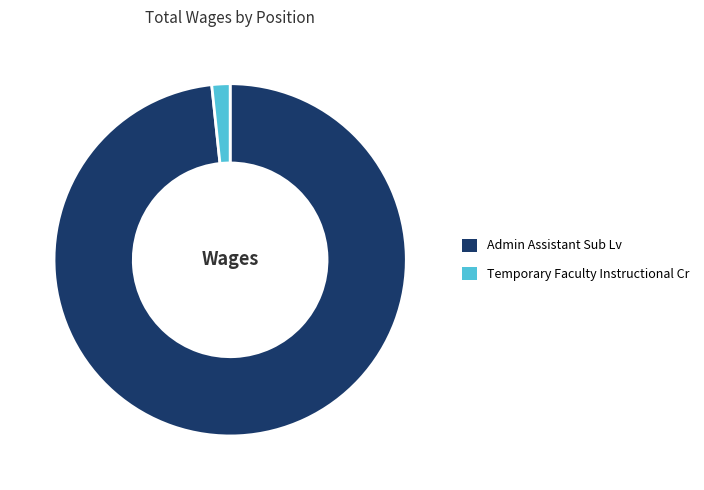

Which slice is the largest?

Admin Assistant Sub Lv